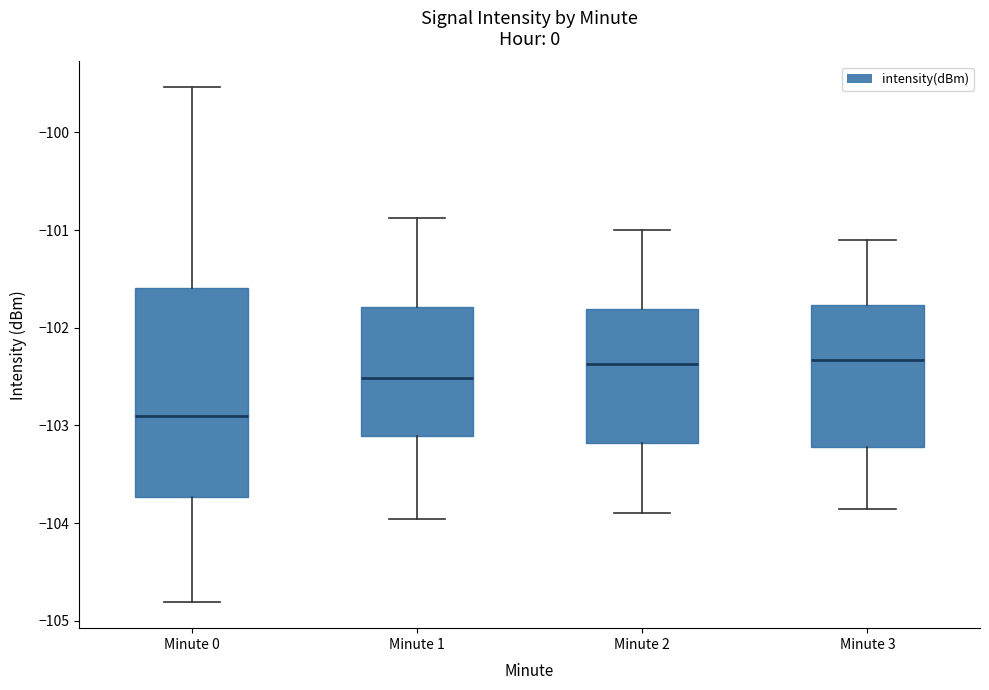

Which box is the tallest, from its lower edge to its upper edge?

Minute 0